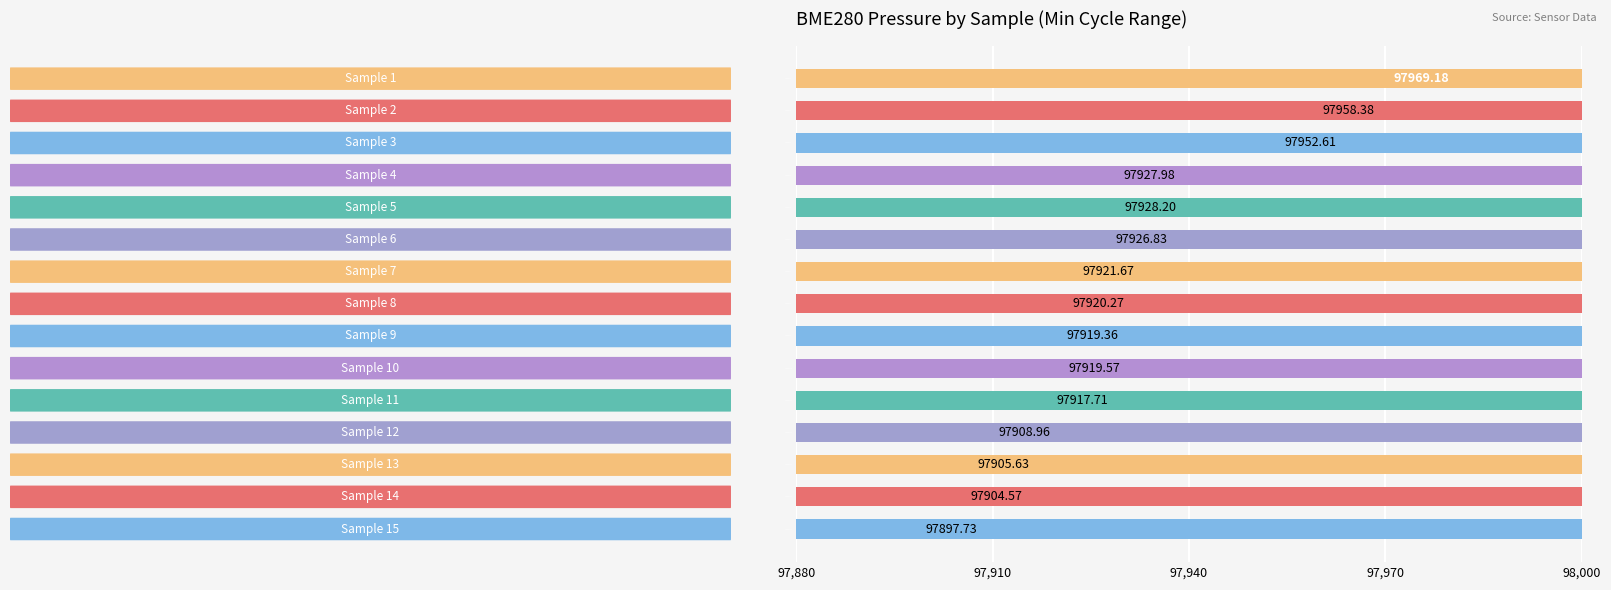

How many values are below 97920?

7